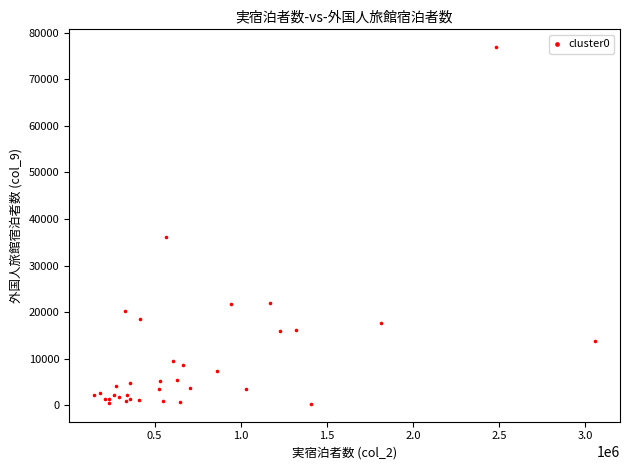

What Y value in the scatter plot is closest to 38595?

36210